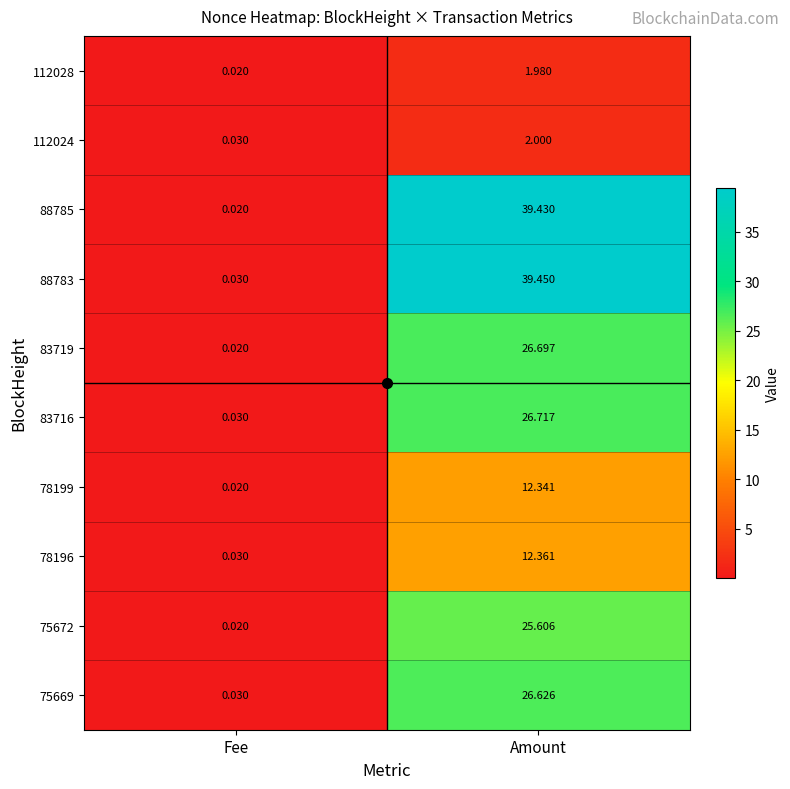

Which label corresponds to the largest value in the chart?

Amount